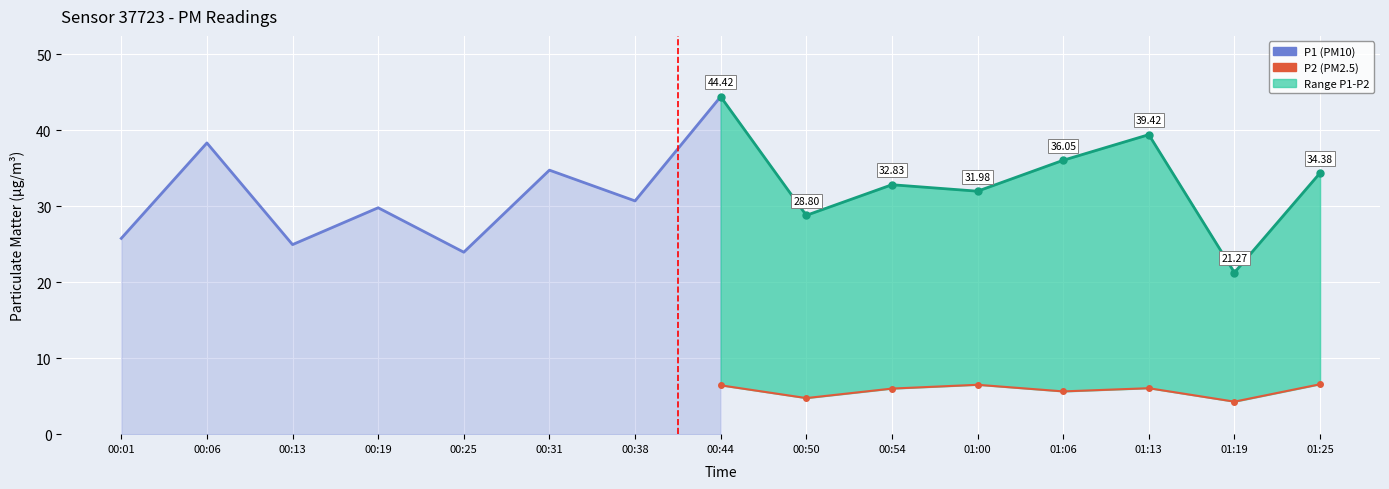

At which category does P1 reach its first local peak?

00:06